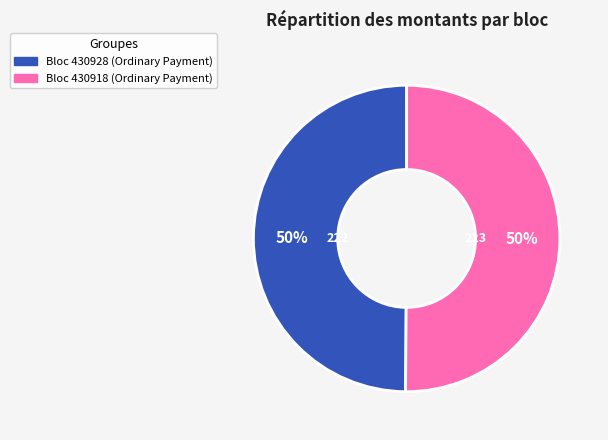

To the nearest percent, what is the average slice percentage?

50%